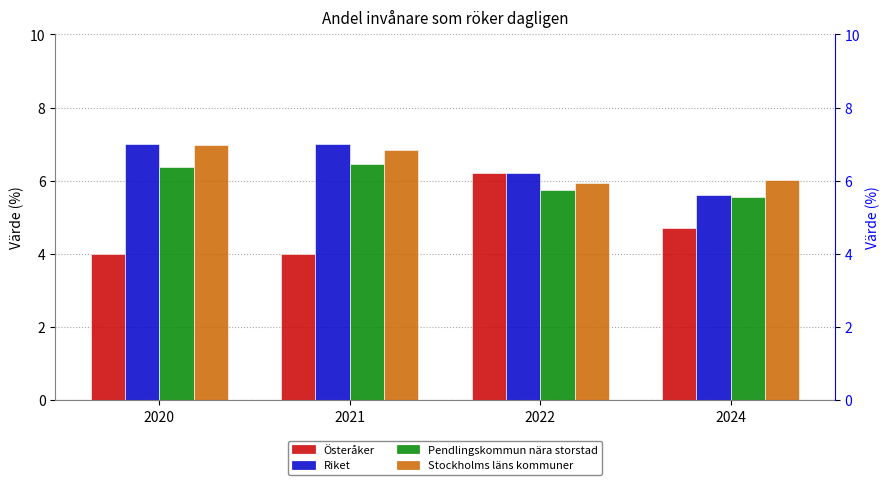

Rank the categories by Riket value from highest to lowest.

2020, 2021, 2022, 2024